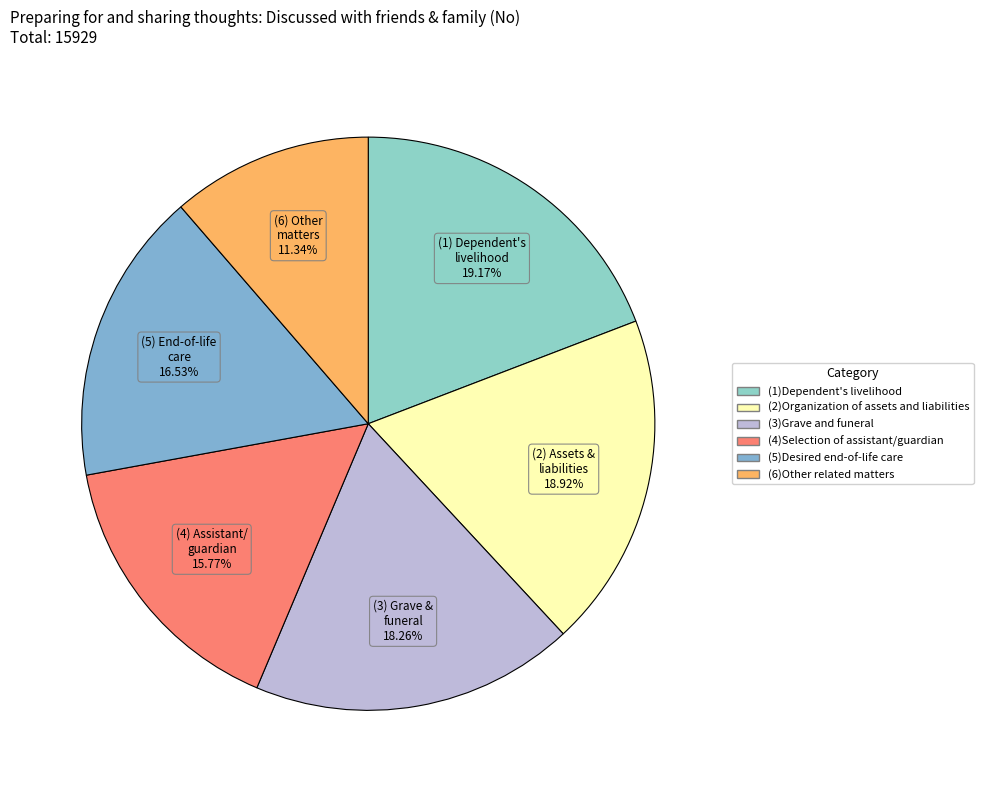

Count the number of slices in the pie.

6